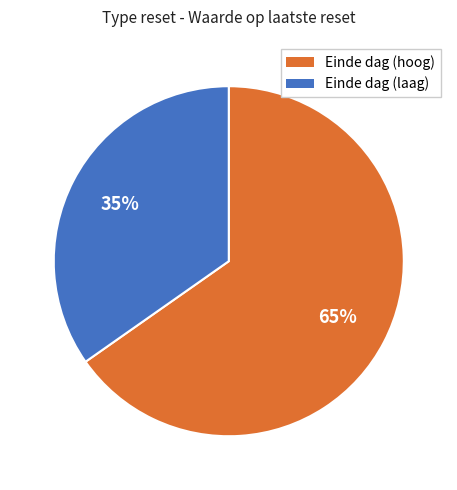

Is there a majority slice in this chart?

Yes